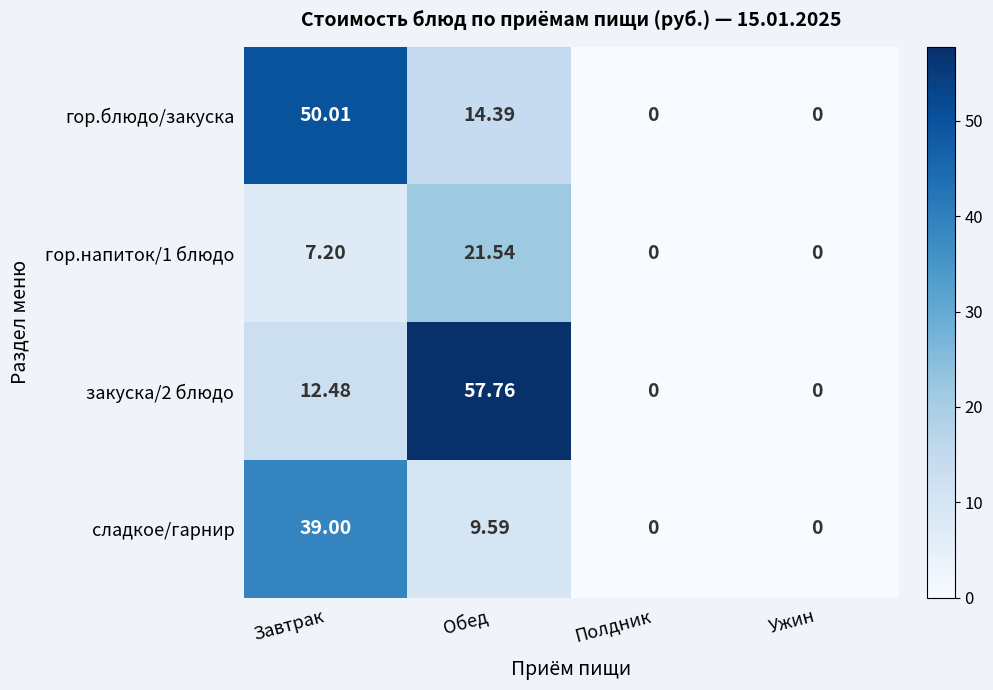

Which series changed the most between Завтрак and Полдник?

гор.блюдо/закуска